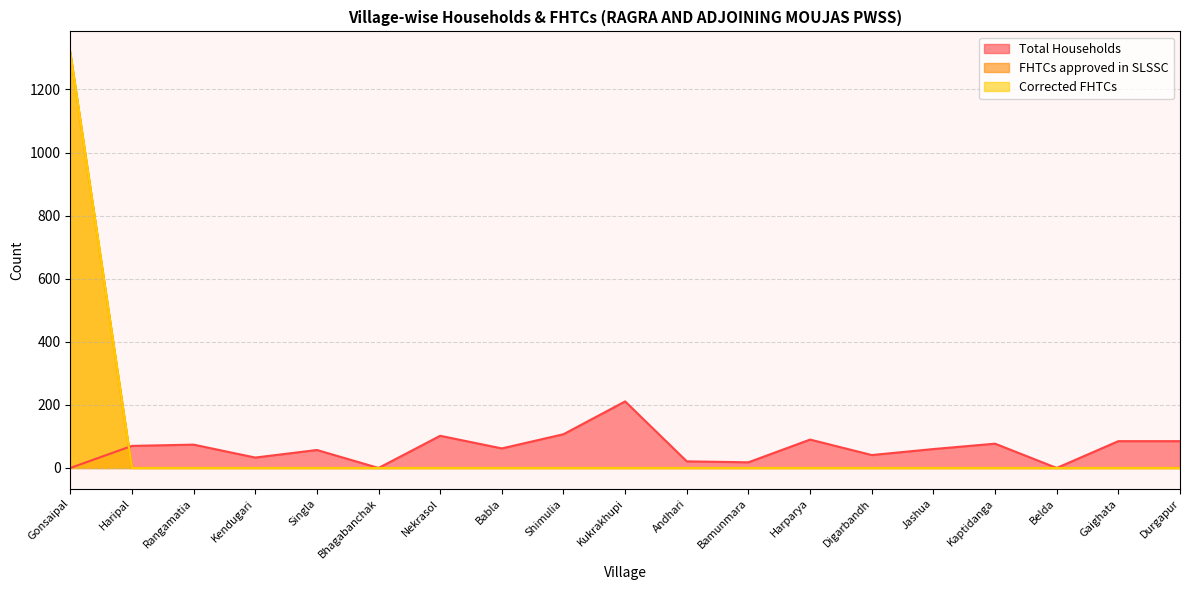

Which category has the lowest value in the Total Households series?

Gonsaipal